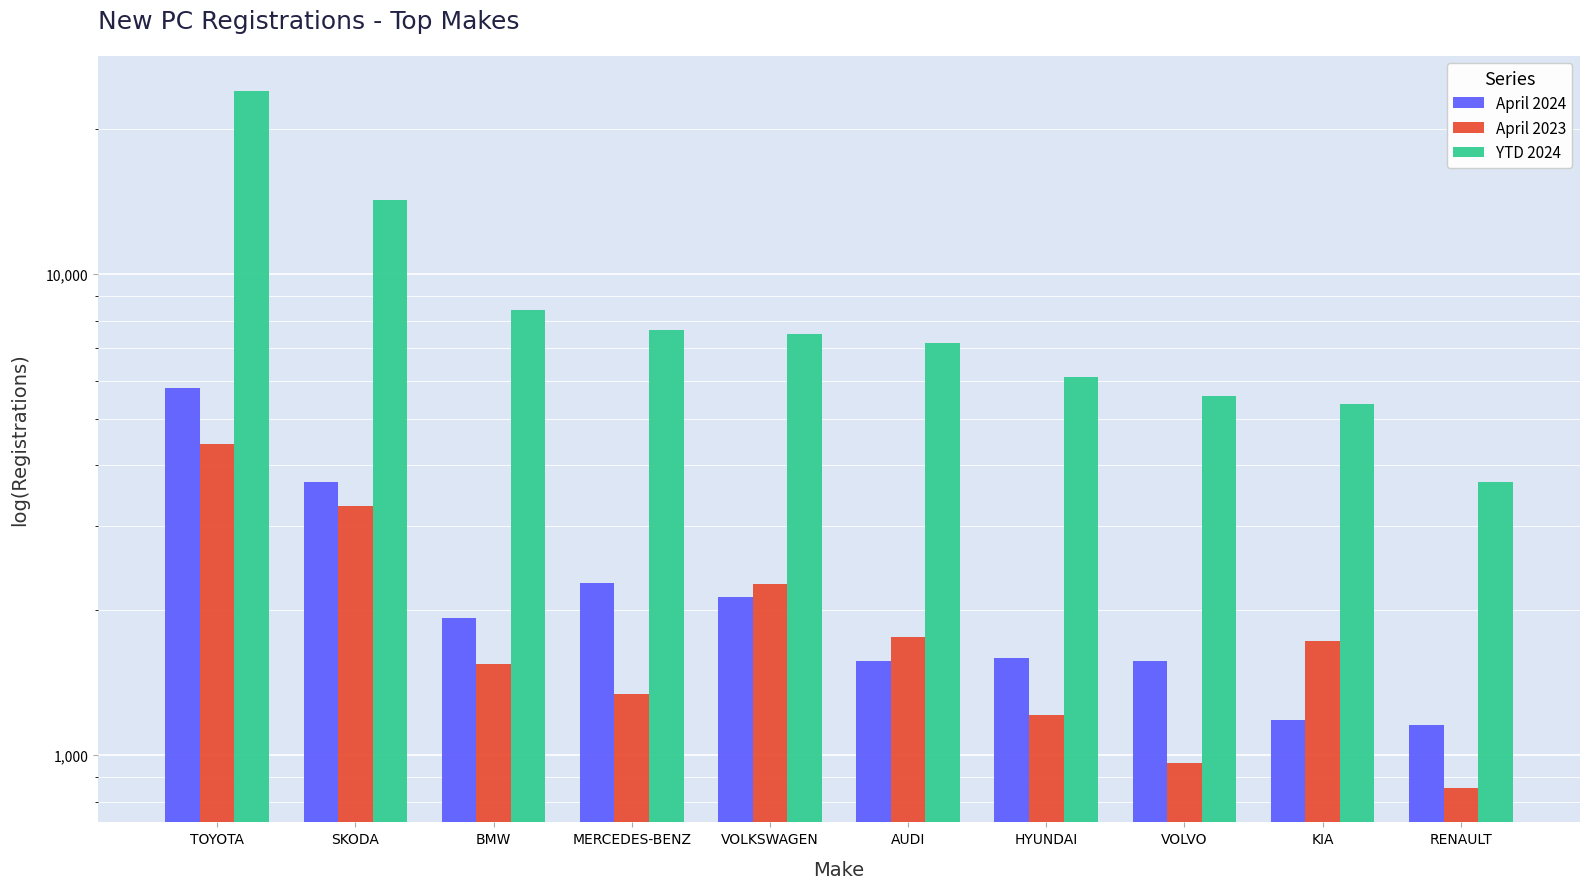

What value does the April 2023 series have at SKODA, to the nearest 100?

3300